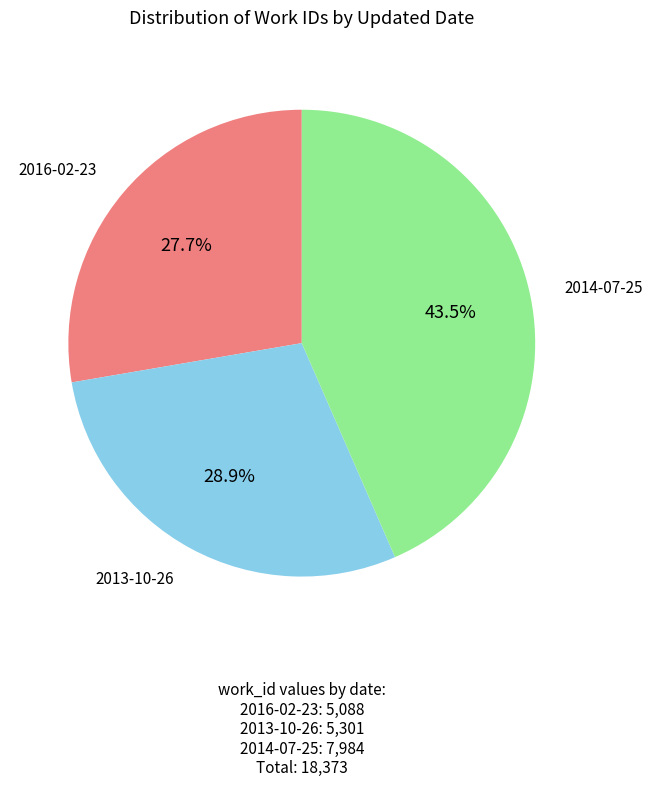

The 2016-02-23 slice represents 28% of the pie. True or false?

True